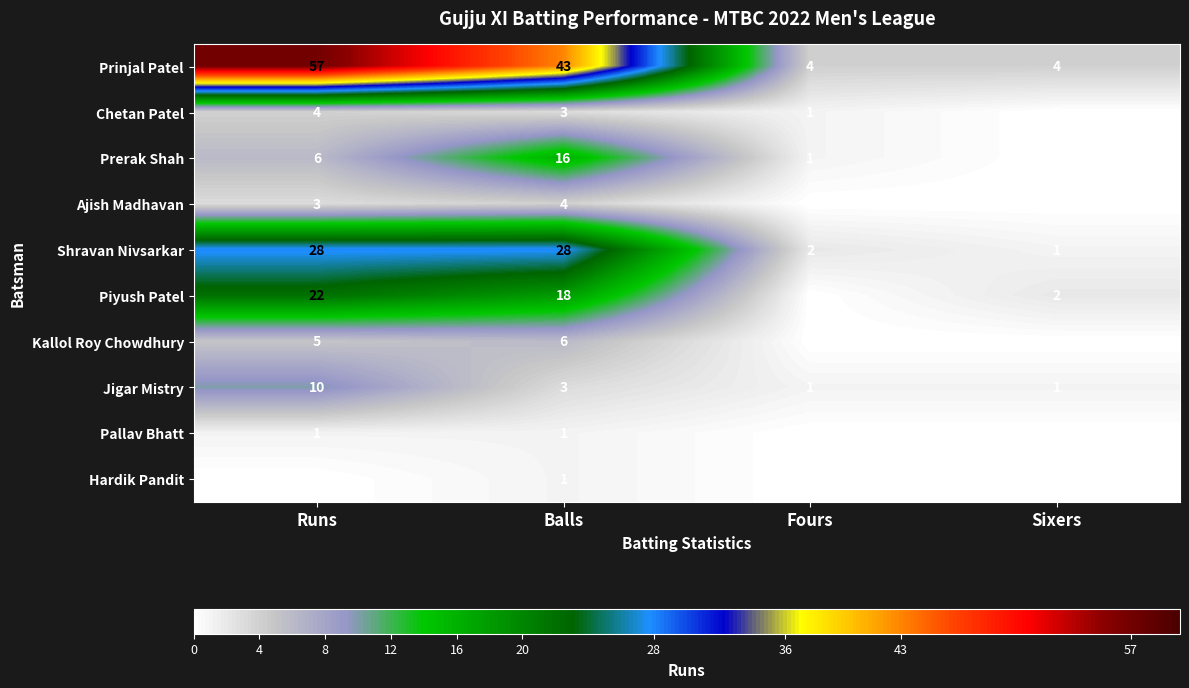

Count the Hardik Pandit values in the range 0 to 1.

4